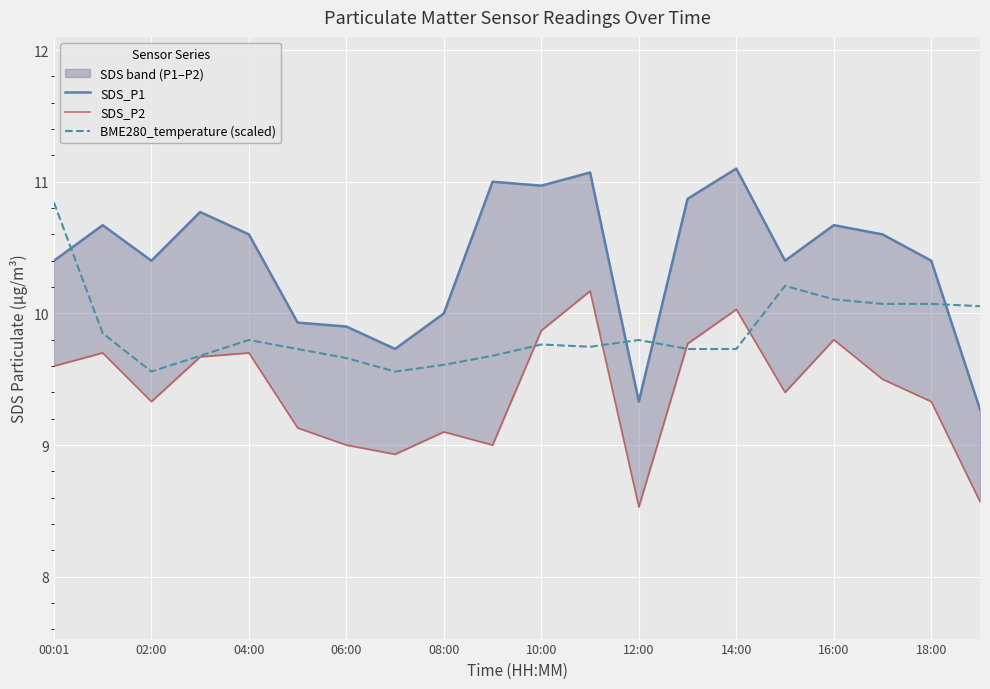

What is the average value of the SDS_P2 series?

9.4